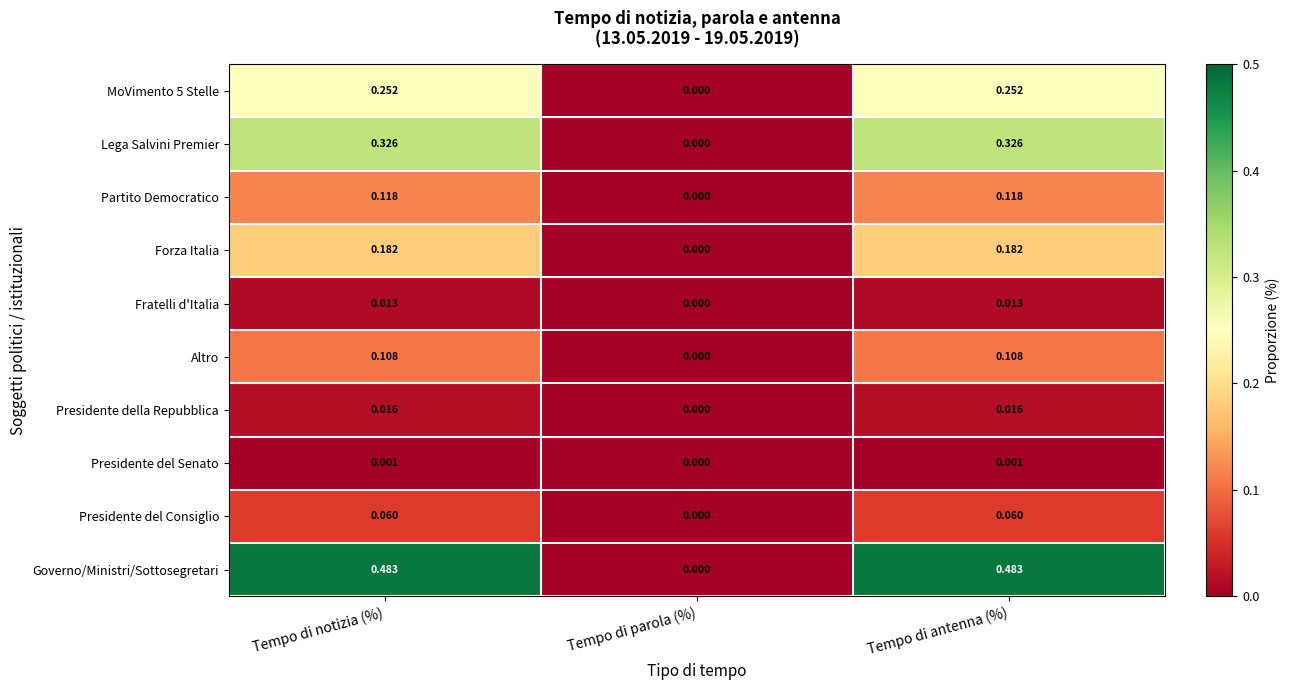

Which label corresponds to the smallest value in the chart?

Tempo di parola (%)